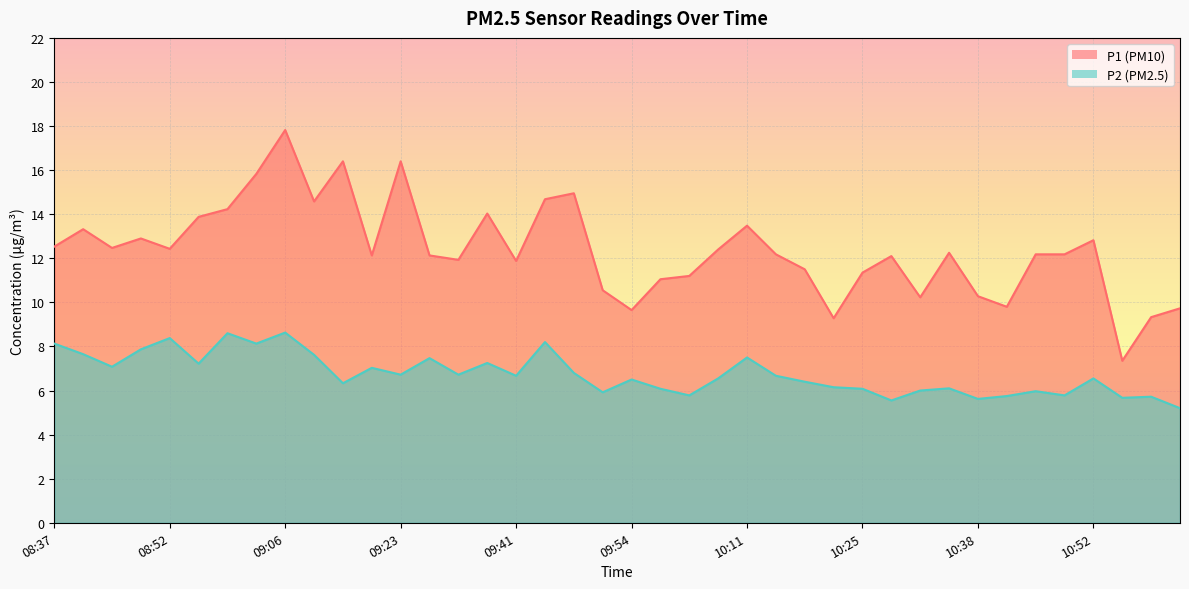

What is the difference between the highest and lowest values at 09:41?

5.2